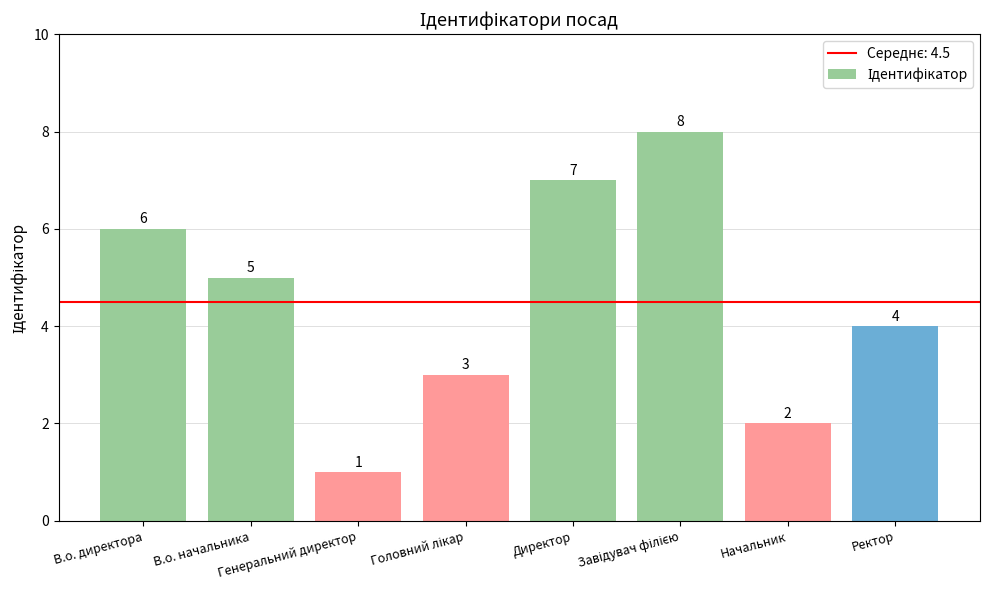

What is the greatest value displayed?

8